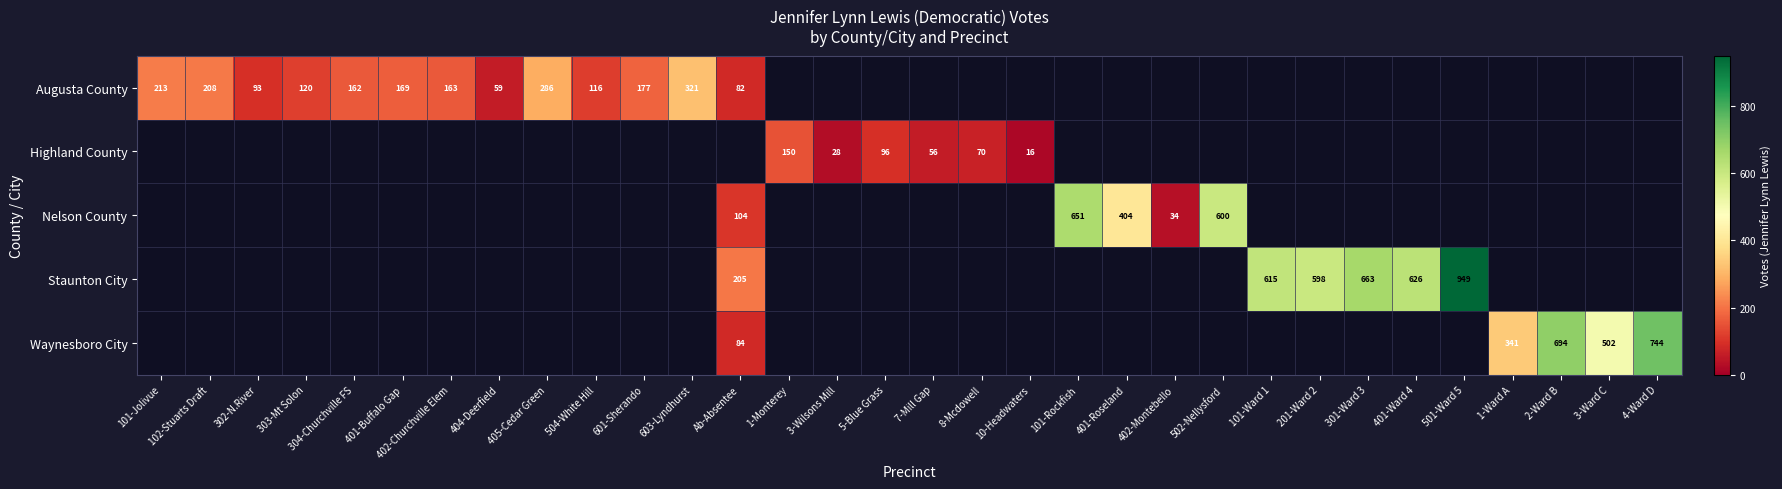

The Augusta County series shows 320 at 102-Stuarts Draft. True or false?

False